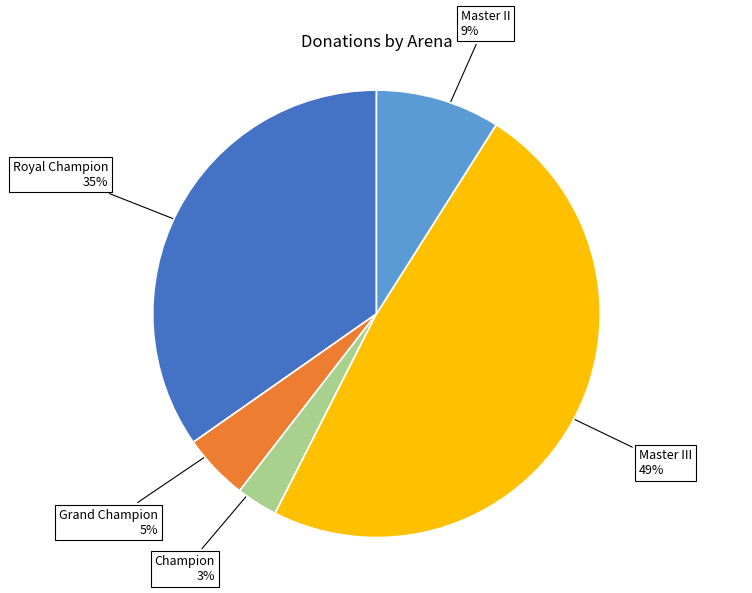

Do Master II and Royal Champion together represent more than half of the pie?

No